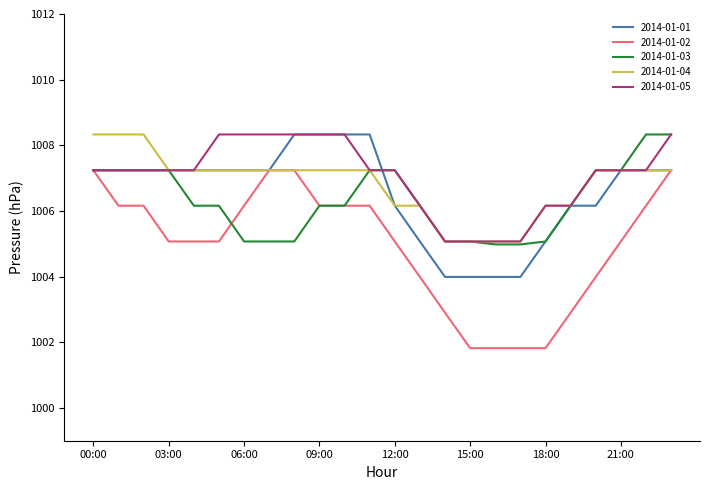

Which series has the widest spread of values?

2014-01-02